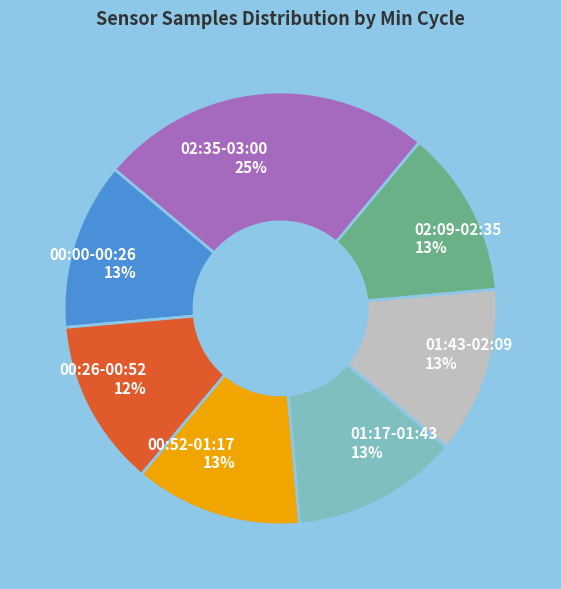

To the nearest percent, what portion does 00:26-00:52 12% represent?

12%